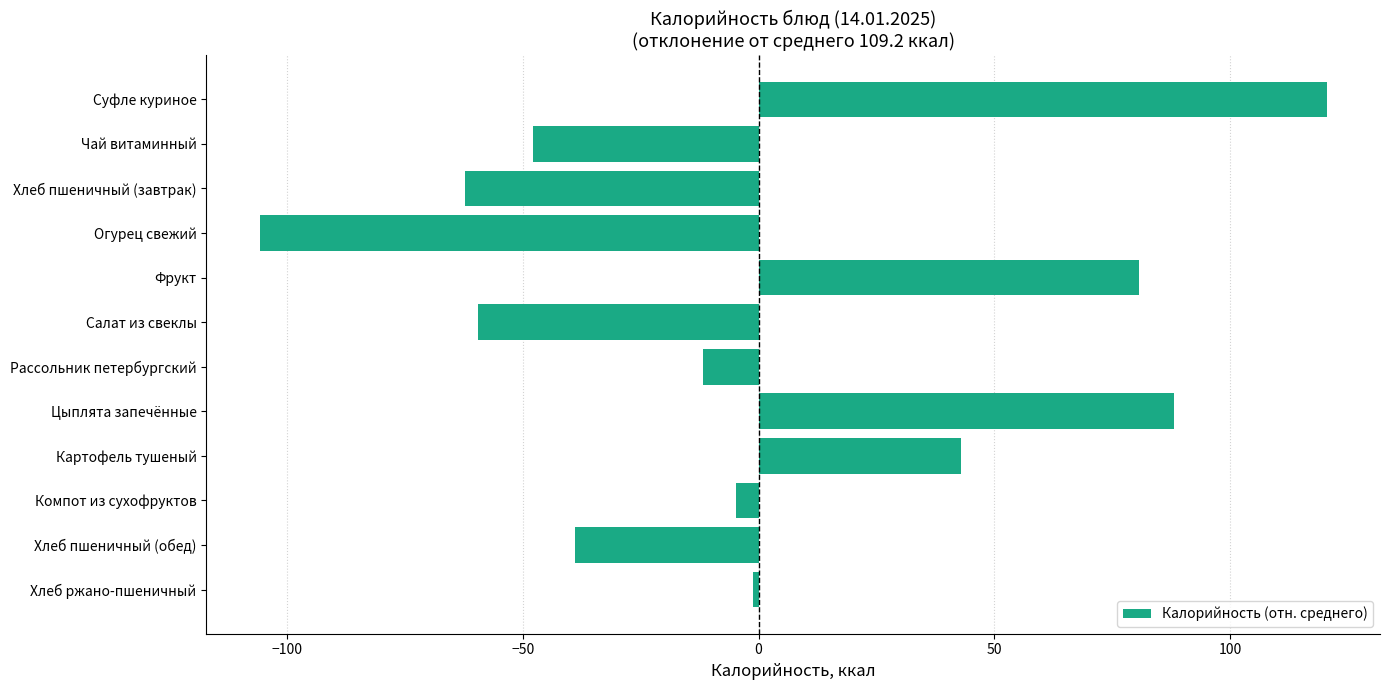

List the labels in order of value, largest first.

Суфле куриное, Цыплята запечённые, Фрукт, Картофель тушеный, Хлеб ржано-пшеничный, Компот из сухофруктов, Рассольник петербургский, Хлеб пшеничный (обед), Чай витаминный, Салат из свеклы, Хлеб пшеничный (завтрак), Огурец свежий